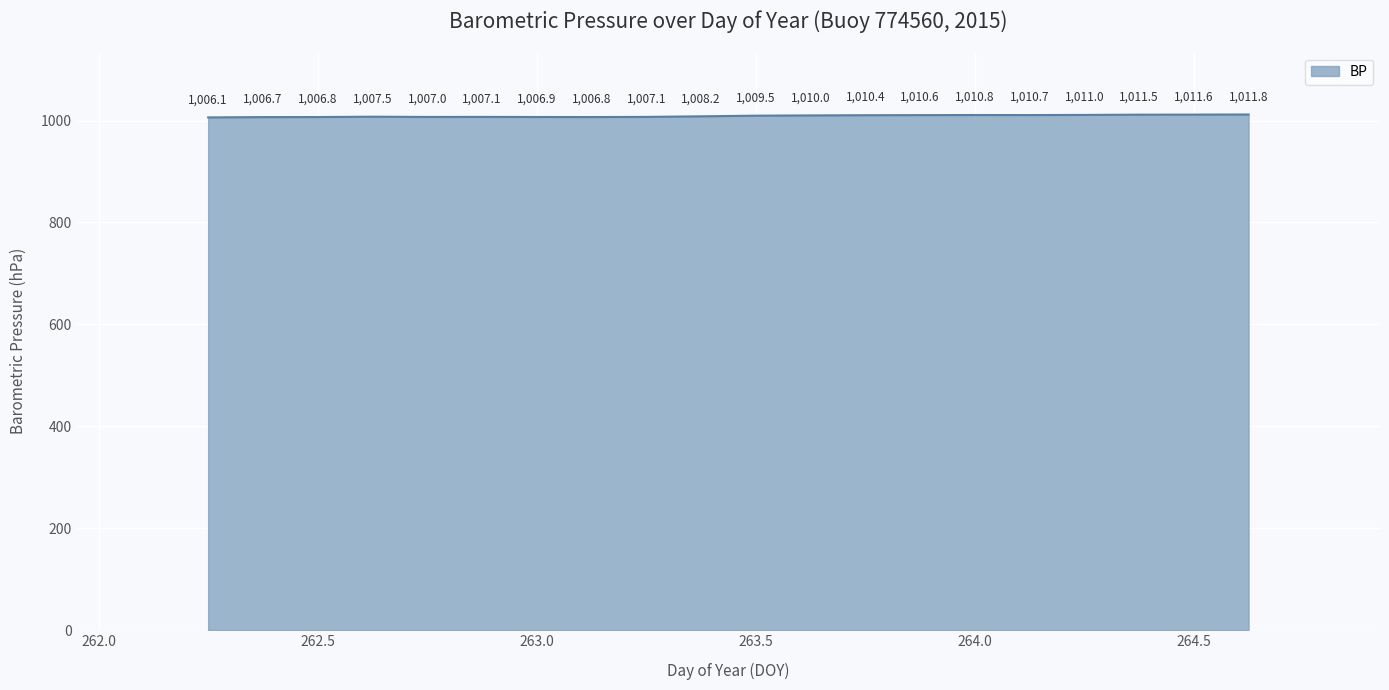

What is the difference between the maximum and minimum values?

5.7